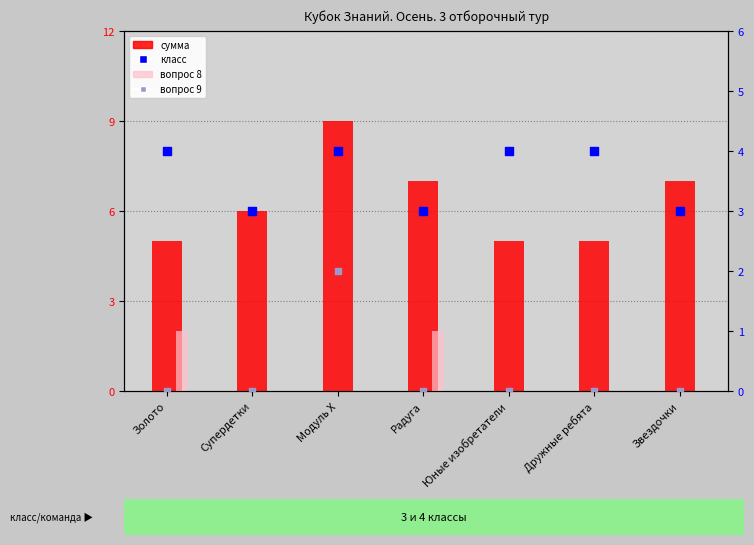

Is the value of сумма at Звездочки greater than the value of класс at Радуга?

Yes